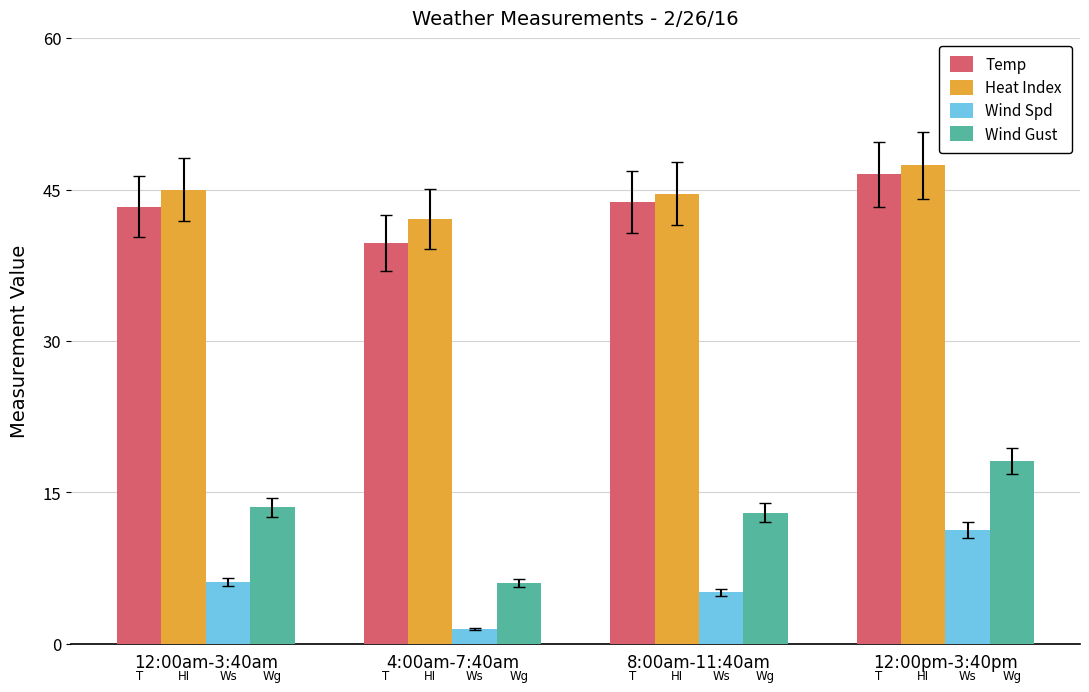

Are the bars grouped side by side (vs. stacked)?

Yes